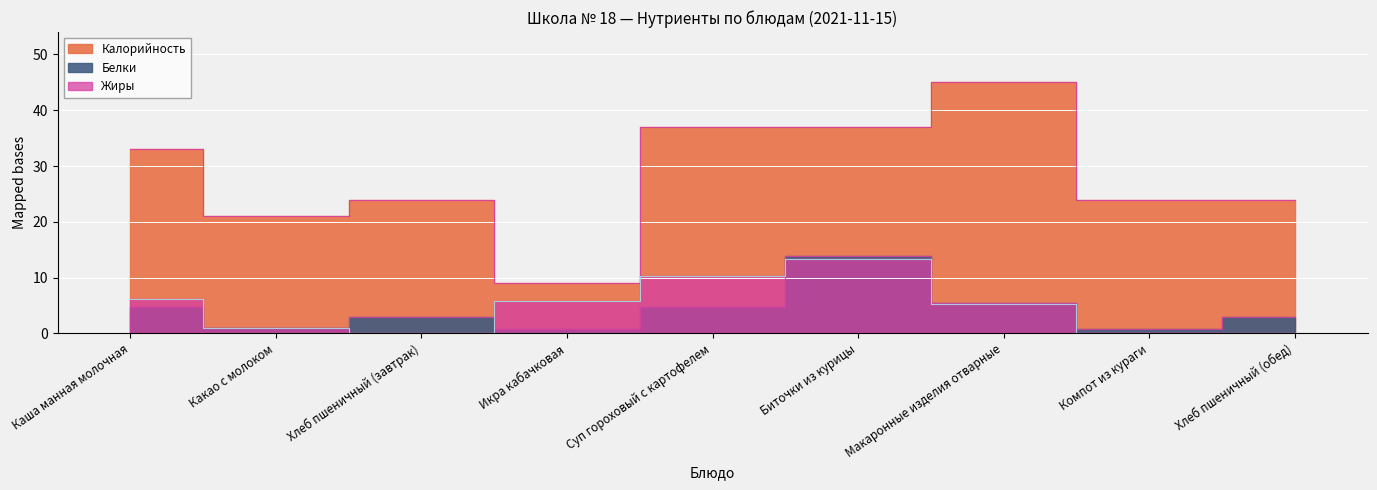

What is the difference between the highest and lowest values at Икра кабачковая?

8.2